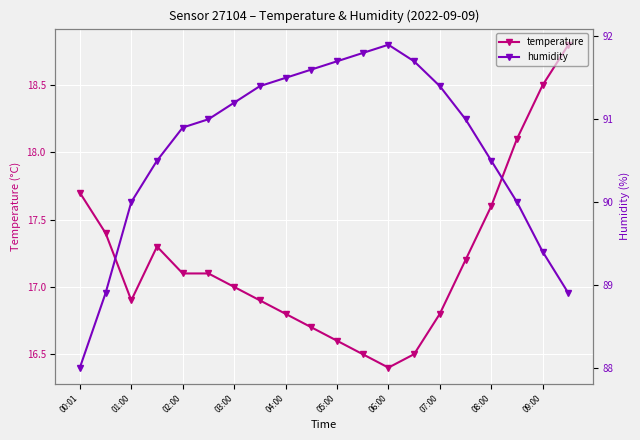

True or false: temperature has more than 0 points higher than both neighbors.

True